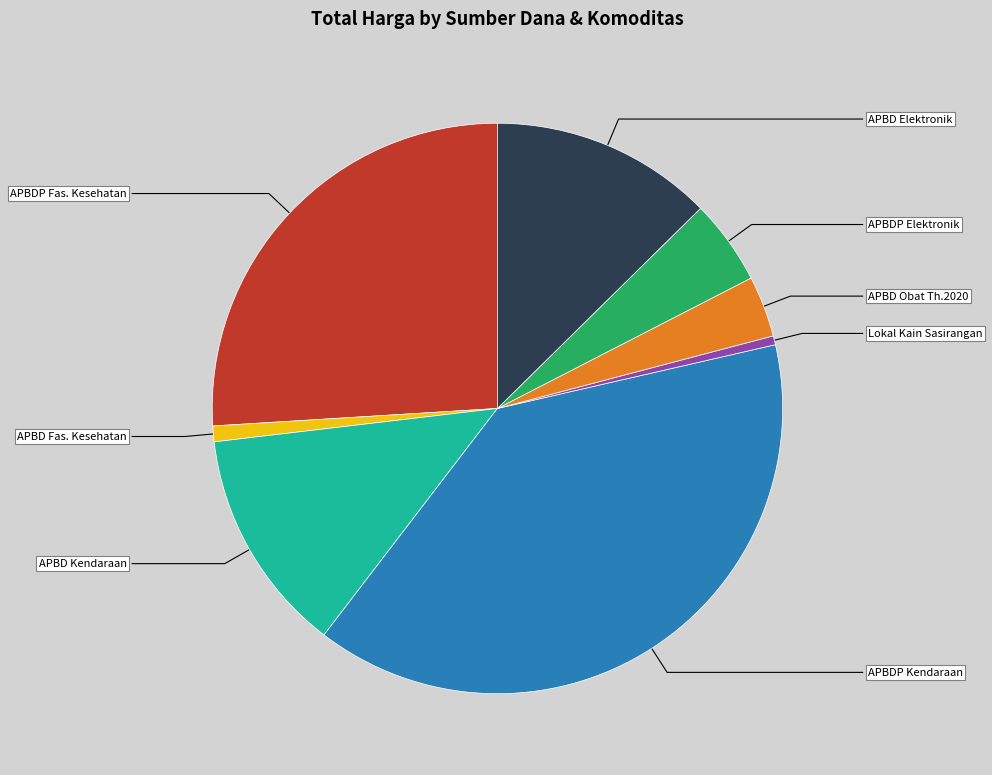

Which slice is the largest?

APBDP Kendaraan